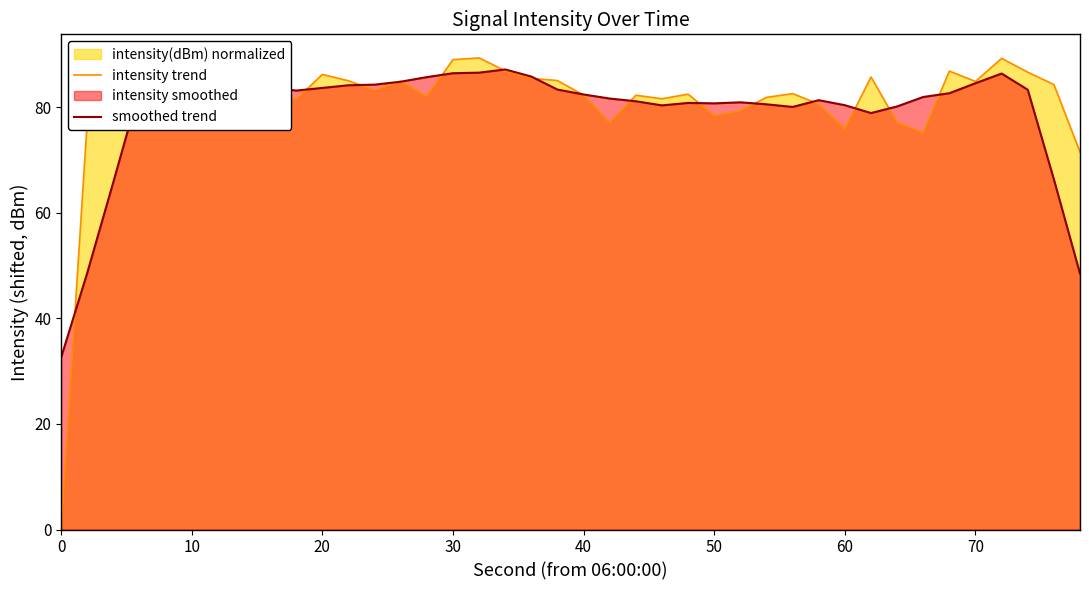

Which series has the widest spread of values?

intensity trend